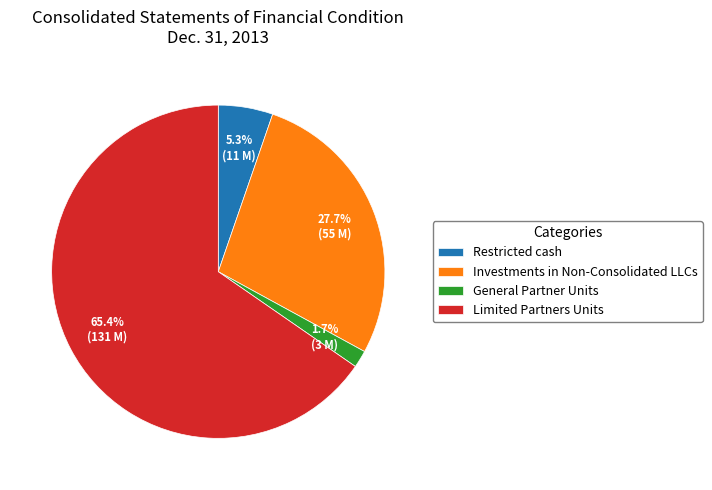

Is the sum of General Partner Units and Restricted cash greater than half?

No